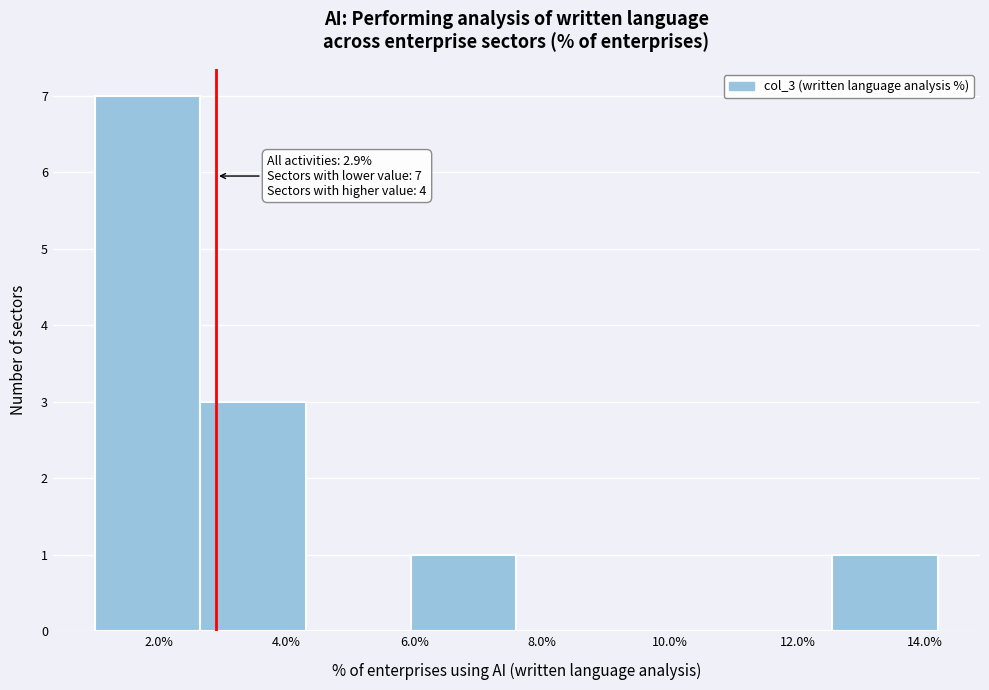

Over which range of the x-axis is the bar tallest?

1.00 to 2.65